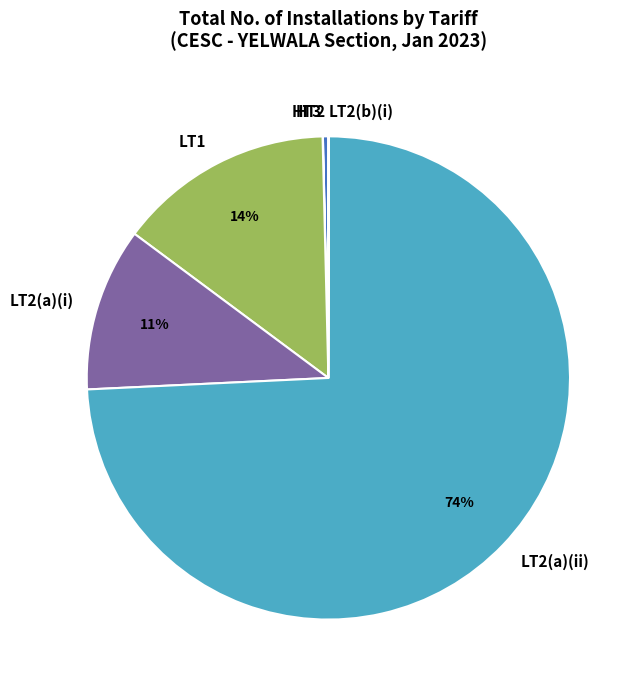

To the nearest percent, what portion does LT1 represent?

14%